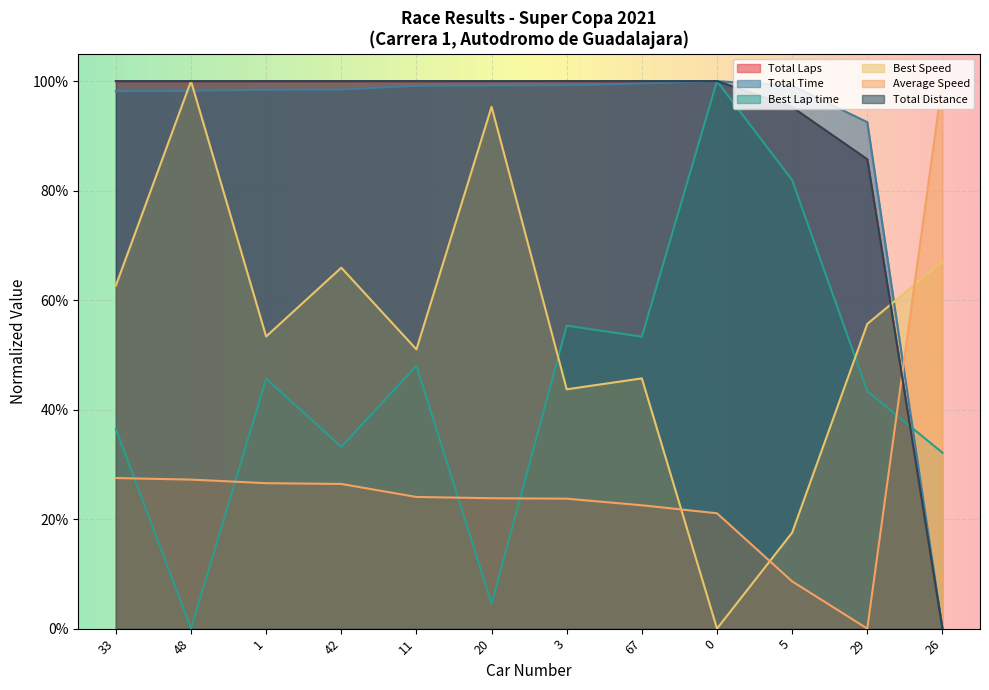

How many distinct data groups are displayed?

6